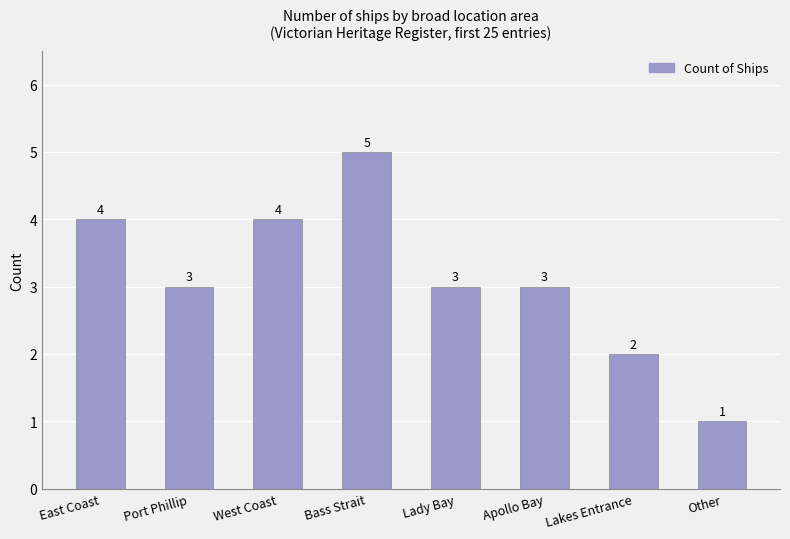

Where does the data first go above 3?

East Coast